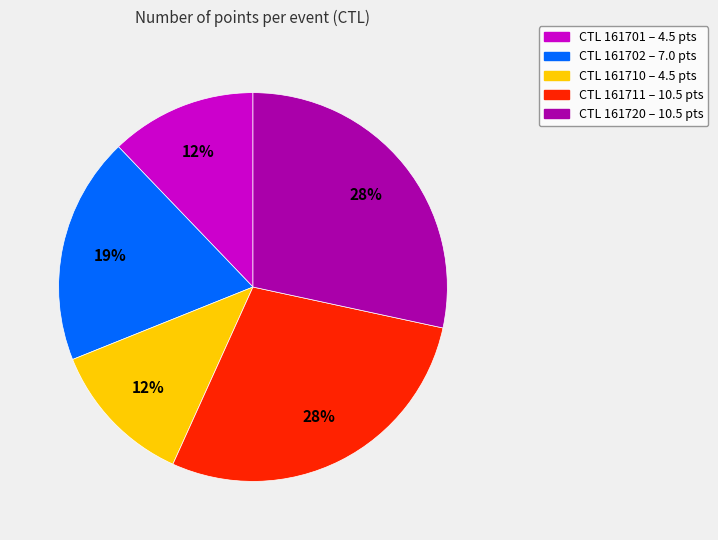

Is there any slice that represents more than half of the pie?

No